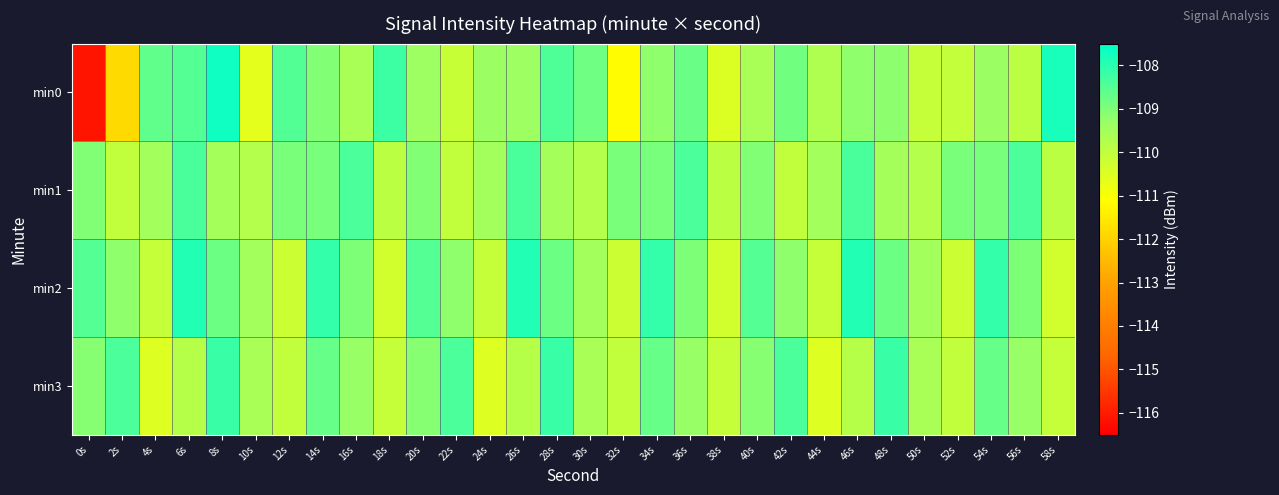

Which series has the widest spread of values?

min0